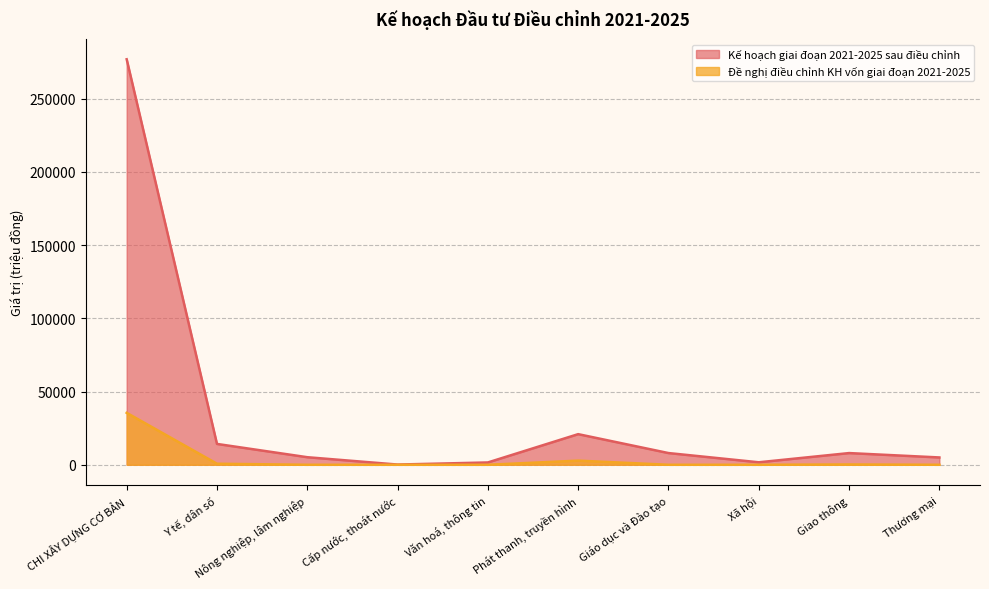

Does the chart have visible grid lines?

Yes